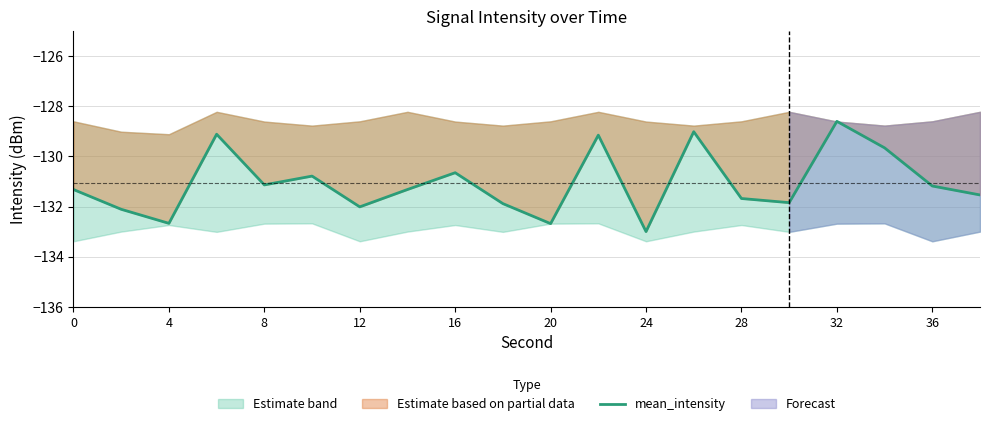

Between 36 and 12, which is larger?

12